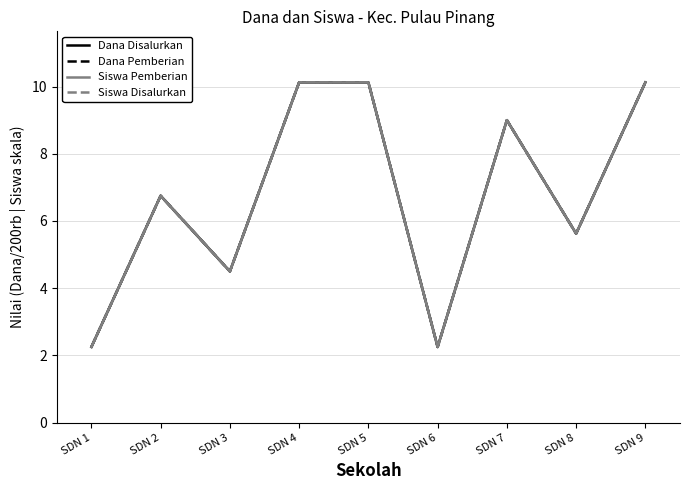

Reading right to left, what are all the values shown in this chart?

Dana Disalurkan: SDN 9=10.1	SDN 8=5.6	SDN 7=9.0	SDN 6=2.2	SDN 5=10.1	SDN 4=10.1	SDN 3=4.5	SDN 2=6.8	SDN 1=2.2
Dana Pemberian: SDN 9=10.1	SDN 8=5.6	SDN 7=9.0	SDN 6=2.2	SDN 5=10.1	SDN 4=10.1	SDN 3=4.5	SDN 2=6.8	SDN 1=2.2
Siswa Pemberian: SDN 9=10.1	SDN 8=5.6	SDN 7=9.0	SDN 6=2.2	SDN 5=10.1	SDN 4=10.1	SDN 3=4.5	SDN 2=6.8	SDN 1=2.2
Siswa Disalurkan: SDN 9=10.1	SDN 8=5.6	SDN 7=9.0	SDN 6=2.2	SDN 5=10.1	SDN 4=10.1	SDN 3=4.5	SDN 2=6.8	SDN 1=2.2